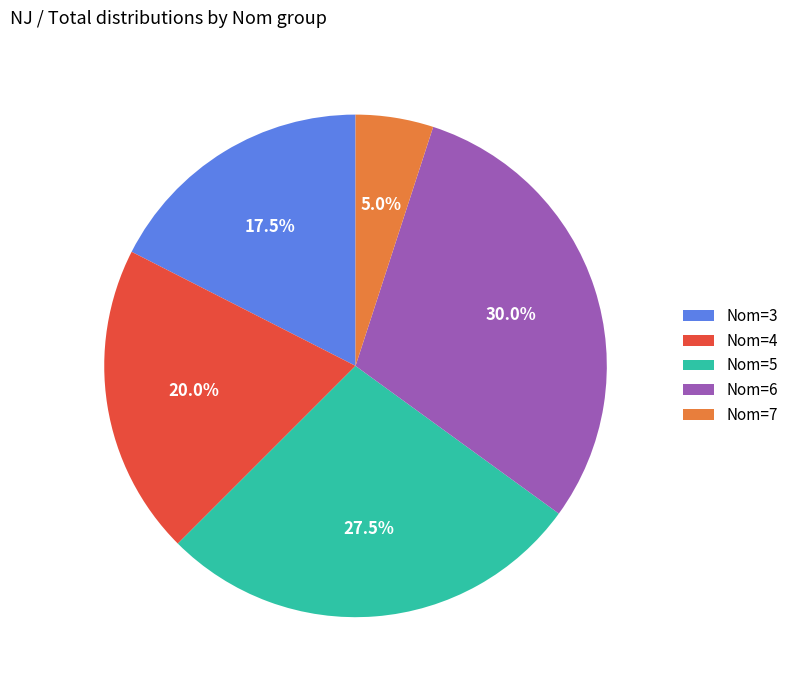

Is there a majority slice in this chart?

No